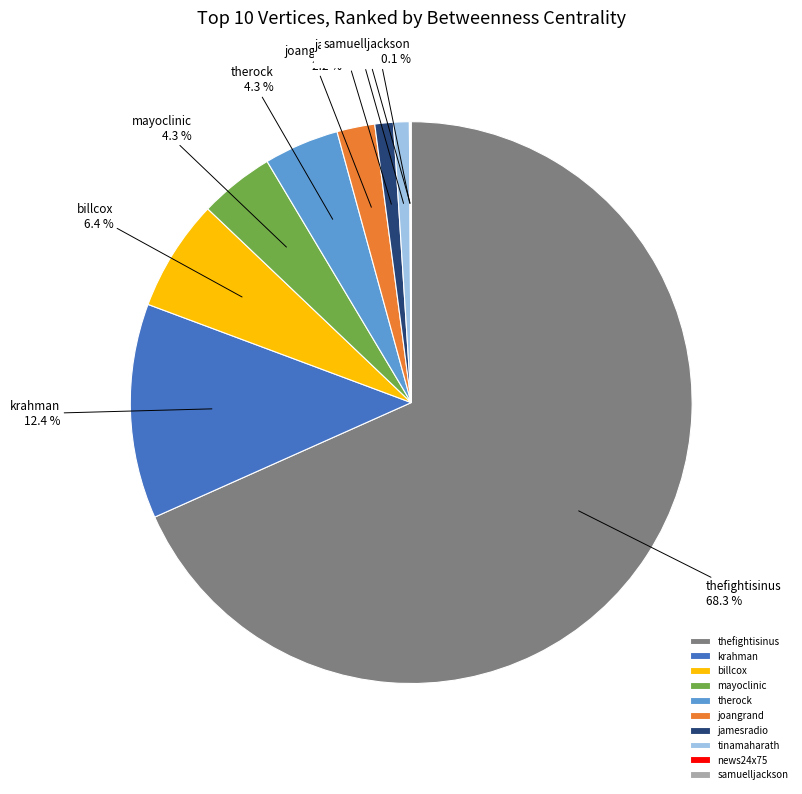

Is it true that tinamaharath is 11% of the pie?

False